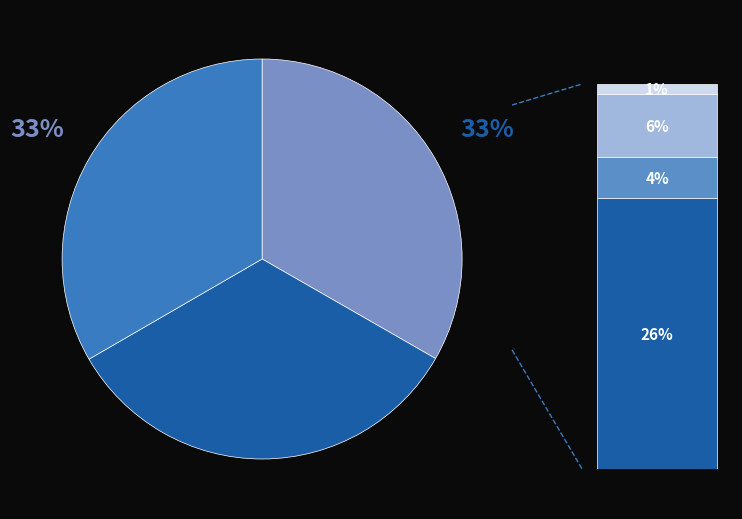

True or false: 155045 accounts for 33% of the total.

True